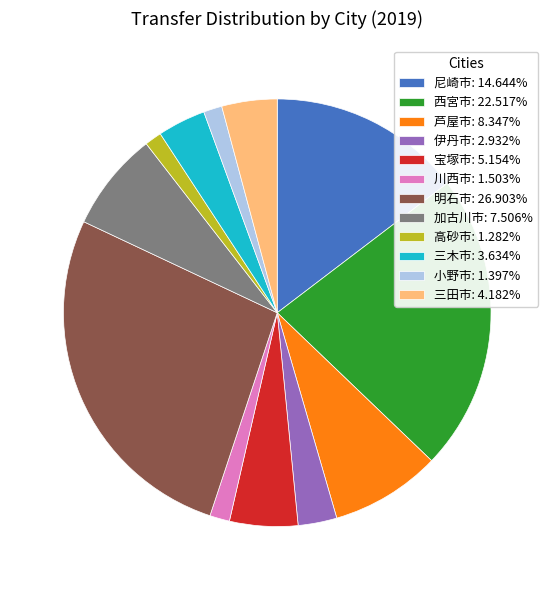

Do 芦屋市: 8.347% and 高砂市: 1.282% together represent more than half of the pie?

No